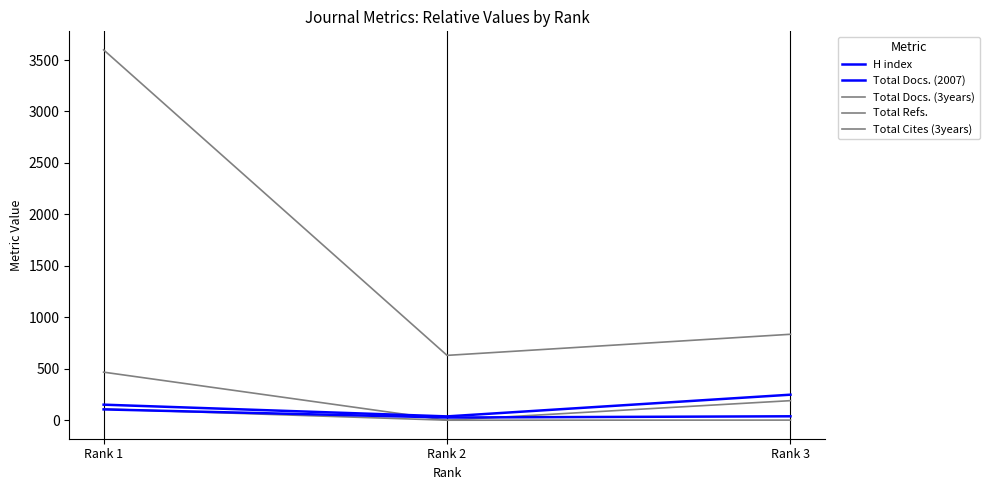

Count the Total Docs. (3years) values in the range 0 to 467.

3